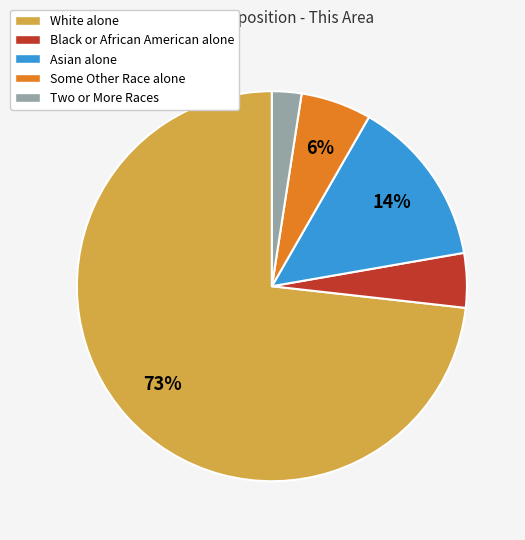

The Asian alone slice represents 14% of the pie. True or false?

True